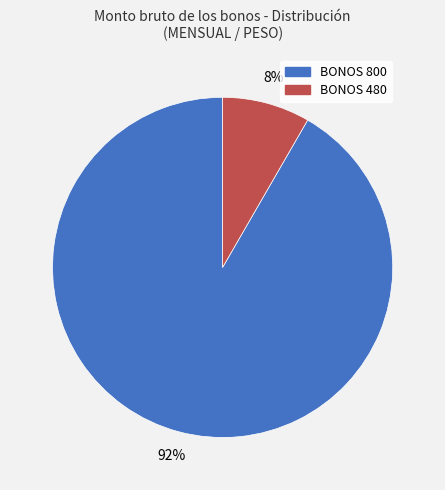

Count the number of slices in the pie.

2